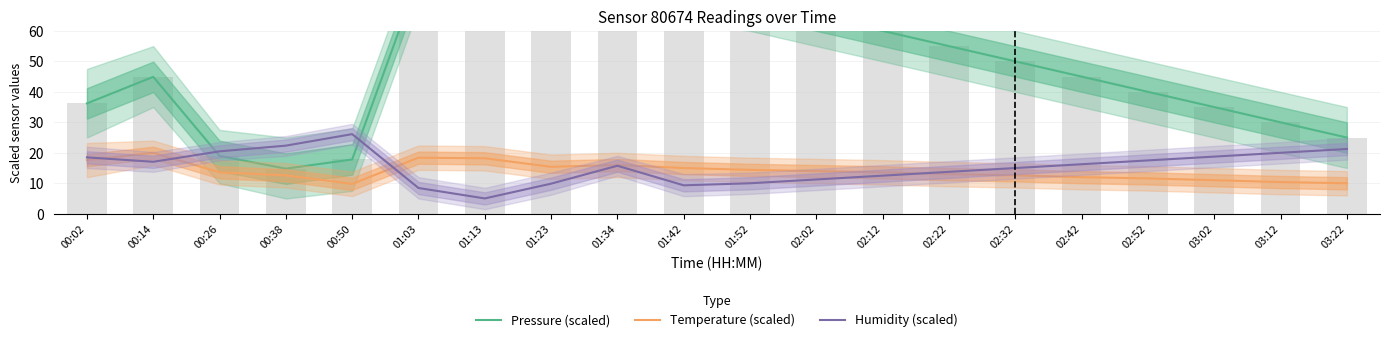

What is the label of the 20th bar from the right?

00:02